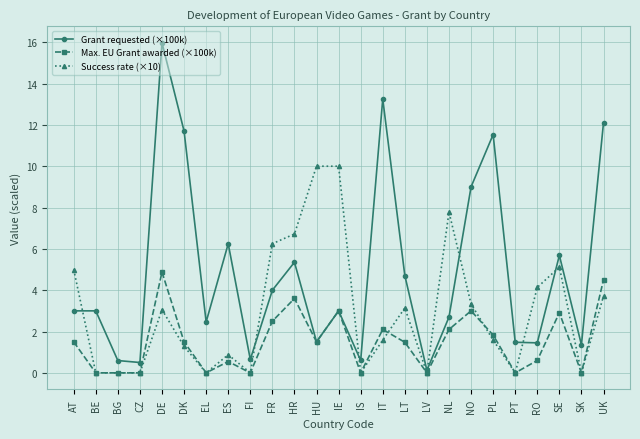

List the series in order of their peak value, highest first.

Grant requested (×100k), Success rate (×10), Max. EU Grant awarded (×100k)